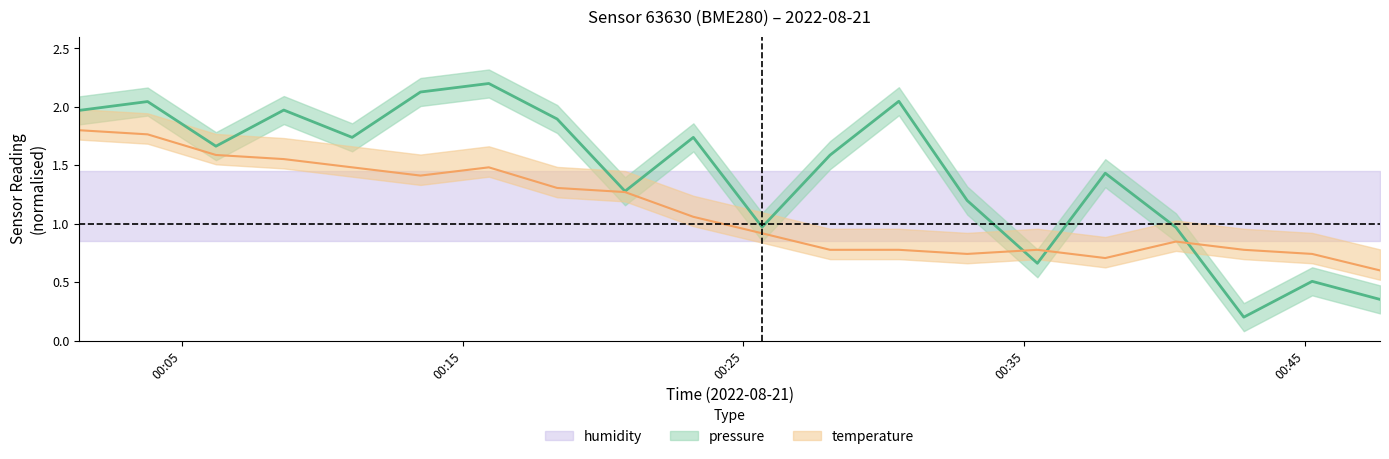

How many lines are shown in the chart?

2